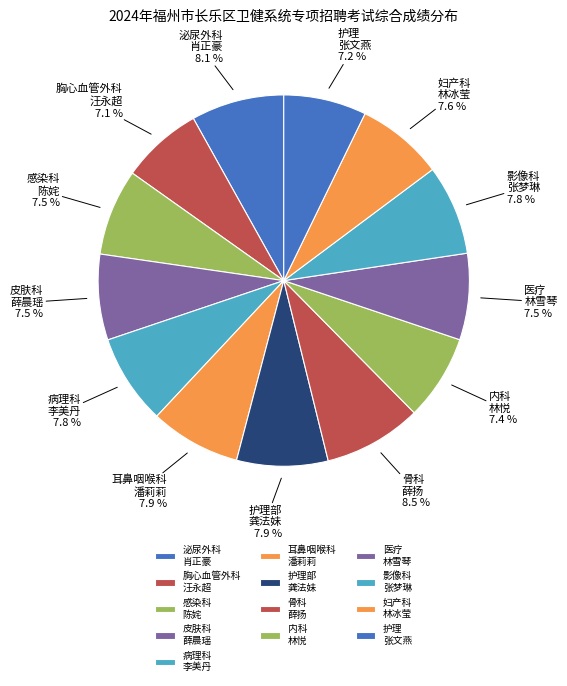

Is the sum of 妇产科 林冰莹 and 护理部 龚法妹 greater than half?

No